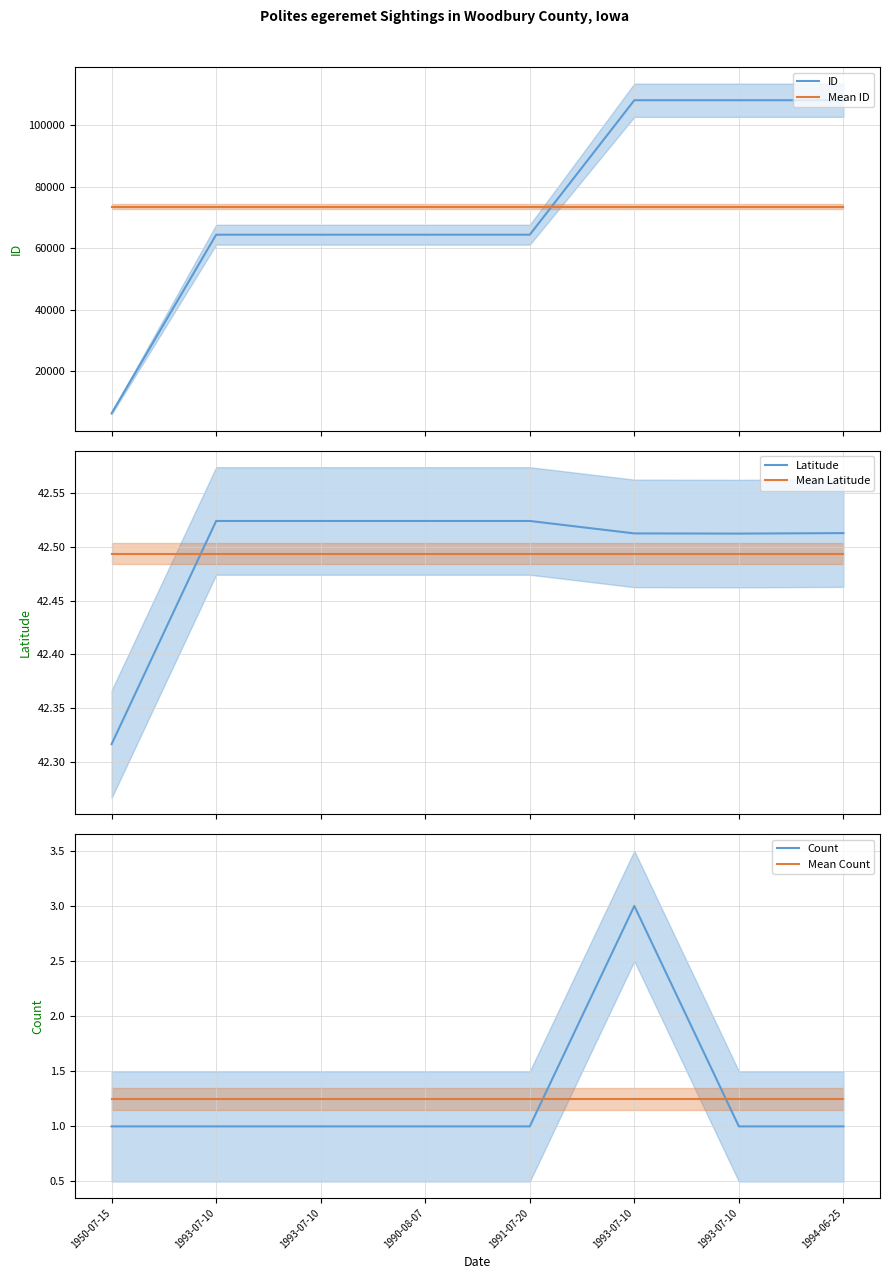

Between 1991-07-20 and 1993-07-10, which series saw the biggest shift?

ID